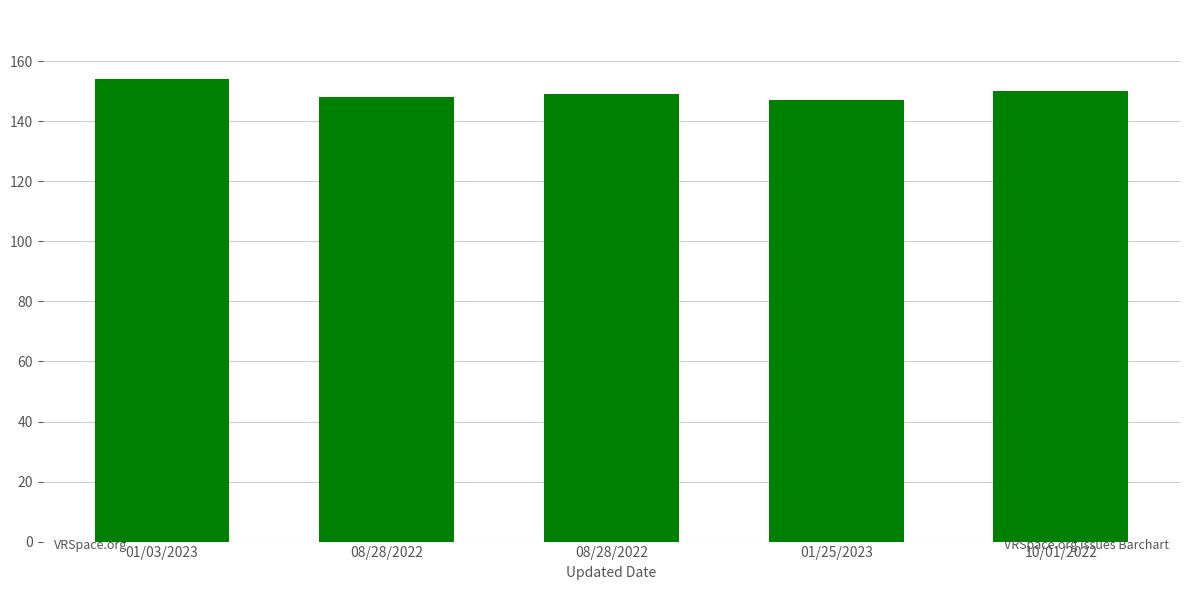

Where does the data first go above 149?

01/03/2023